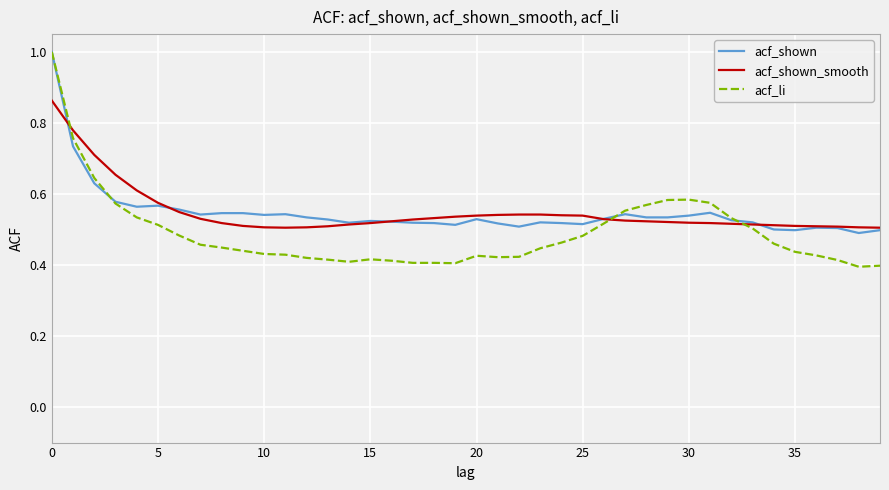

What is the maximum value for acf_shown?

1.0